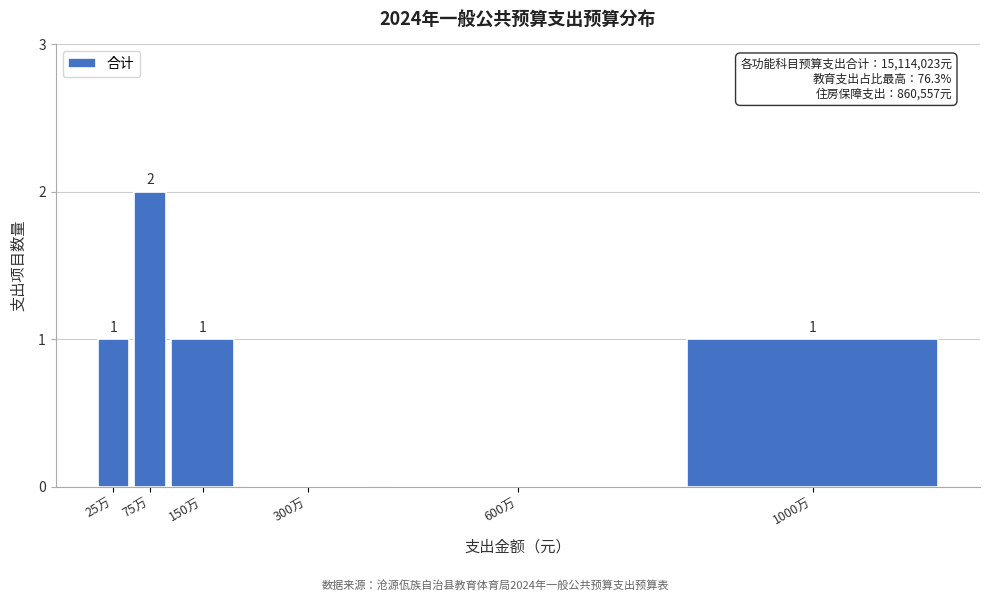

Reading left to right, list all the values displayed in this chart.

25万=1	75万=2	150万=1	300万=0	600万=0	1000万=1